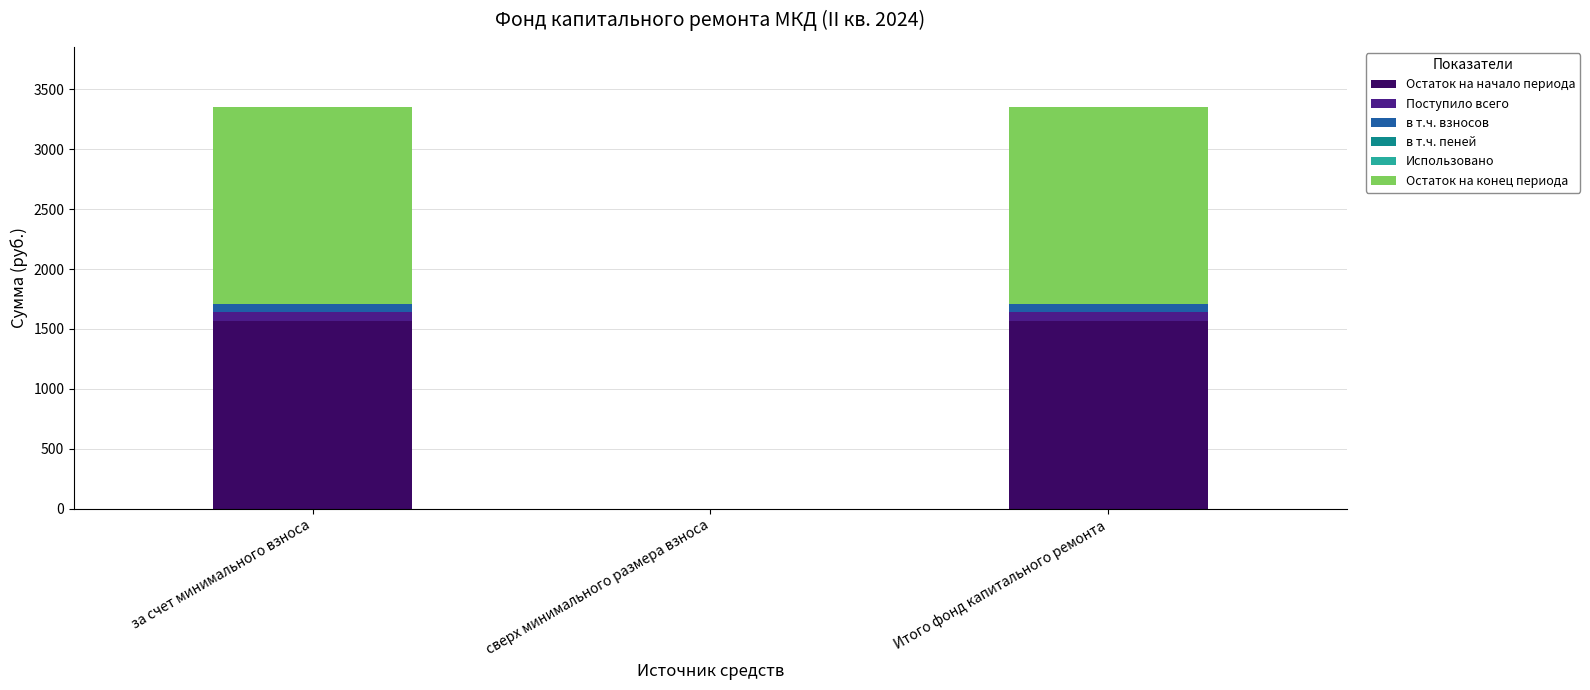

The Остаток на начало периода series shows 2438.5 at Итого фонд капитального ремонта. True or false?

False